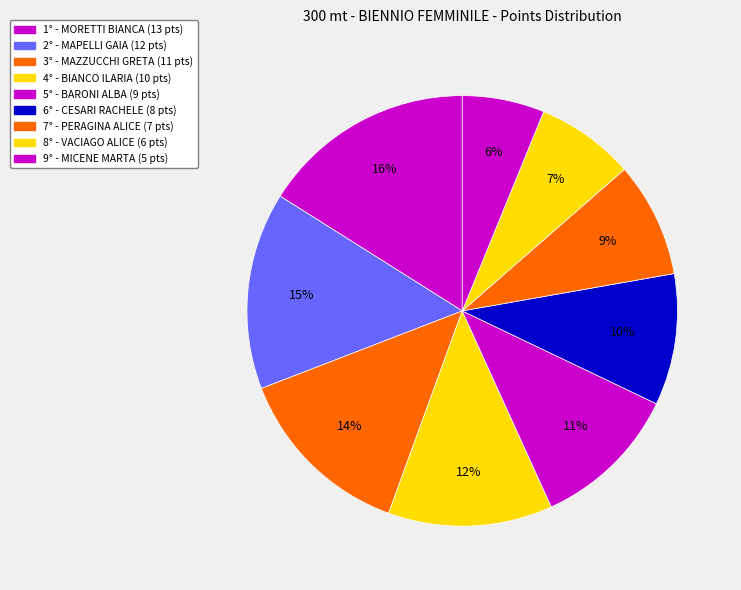

Rank the categories by value from lowest to highest.

9°, 8°, 7°, 6°, 5°, 4°, 3°, 2°, 1°